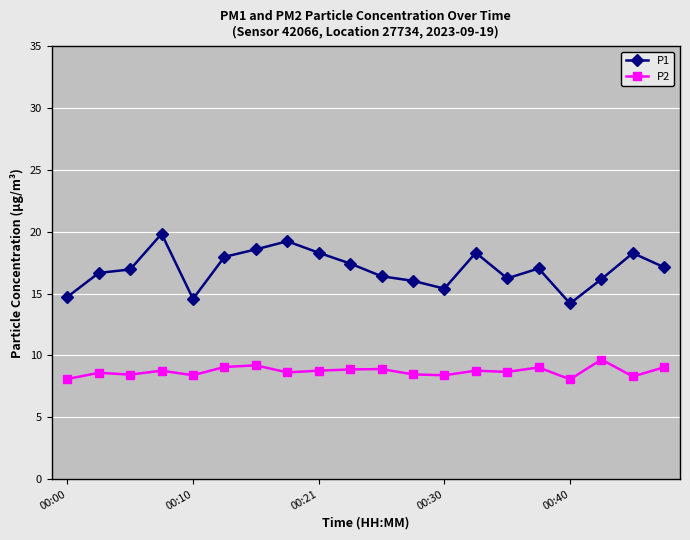

What is the value of the P1 point at the 12th from the left?

16.0